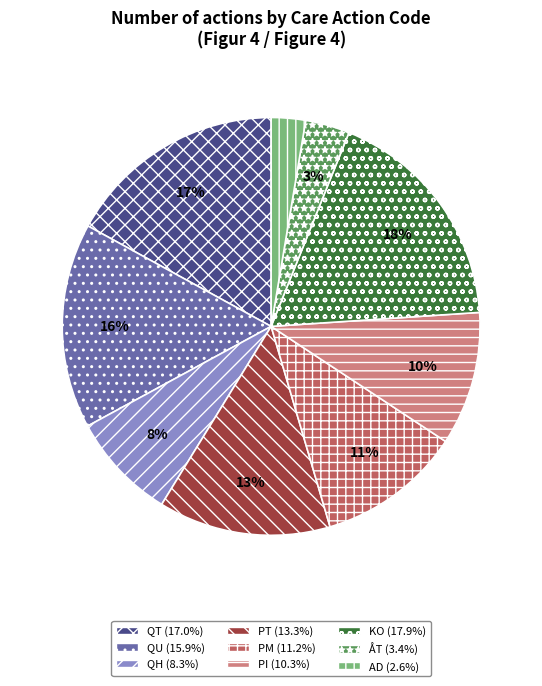

To the nearest percent, what portion does KO represent?

18%